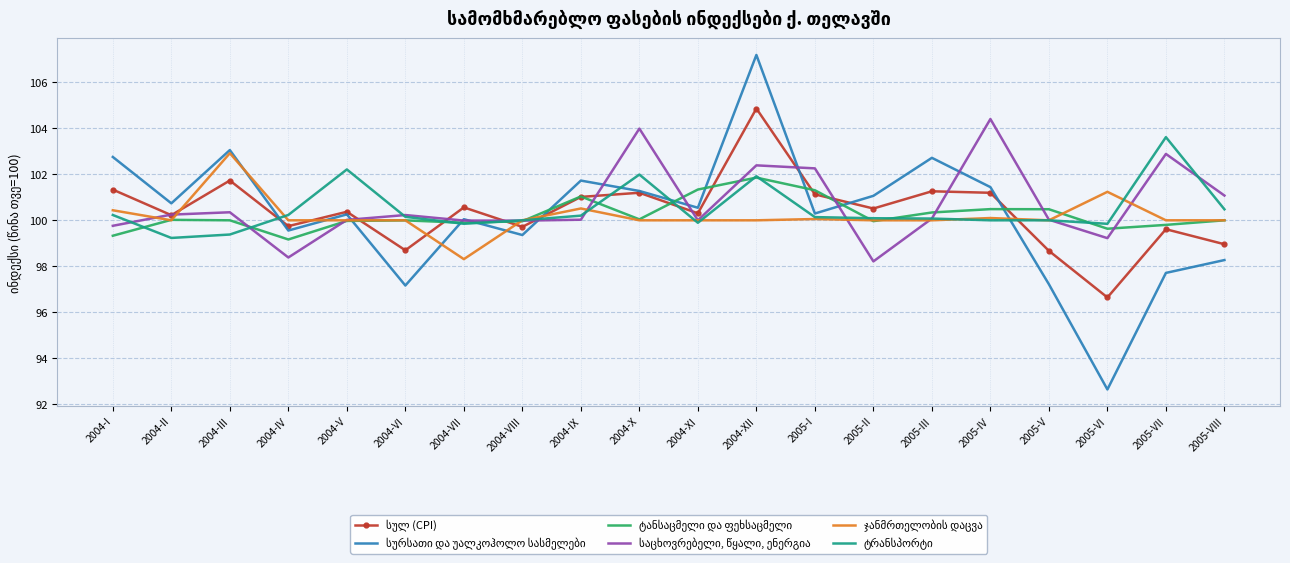

At which category does the chart reach its peak across all series?

2004-XII